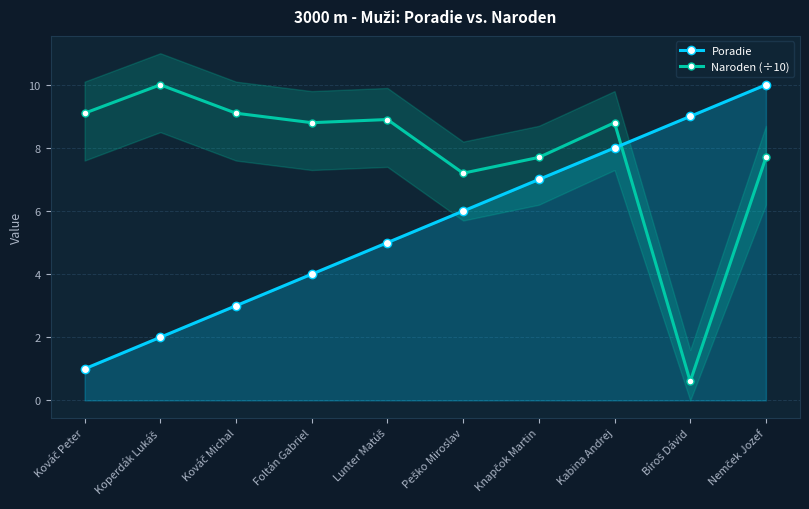

Which series has the largest total across all categories?

Naroden (÷10)